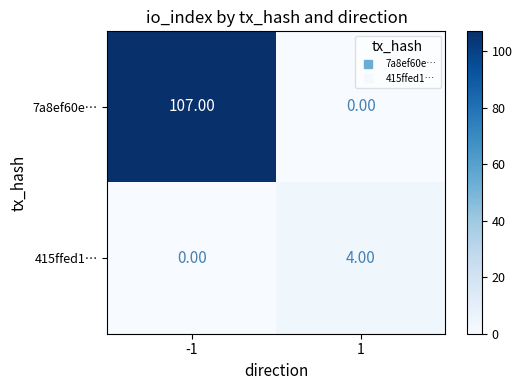

At how many categories does at least one series exceed 48?

1